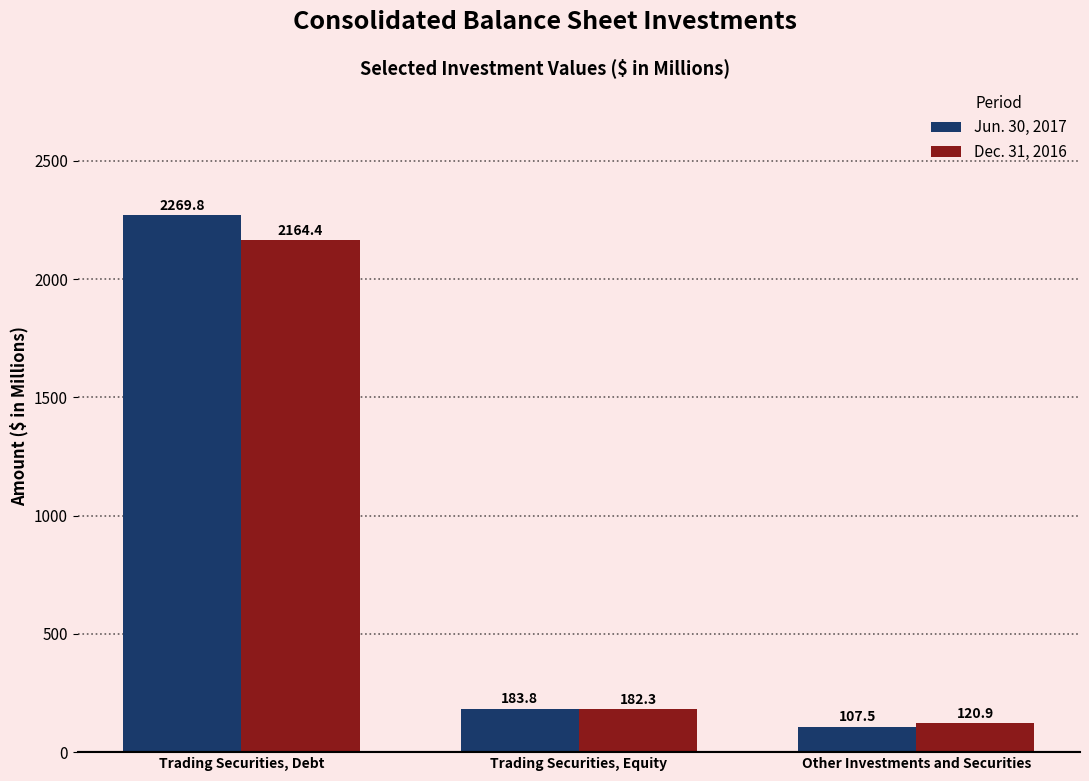

Which series has the largest total across all categories?

Jun. 30, 2017